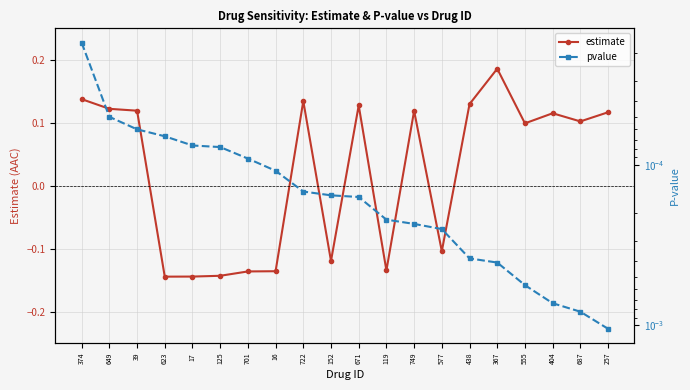

What are all the series names shown in the legend?

estimate, pvalue